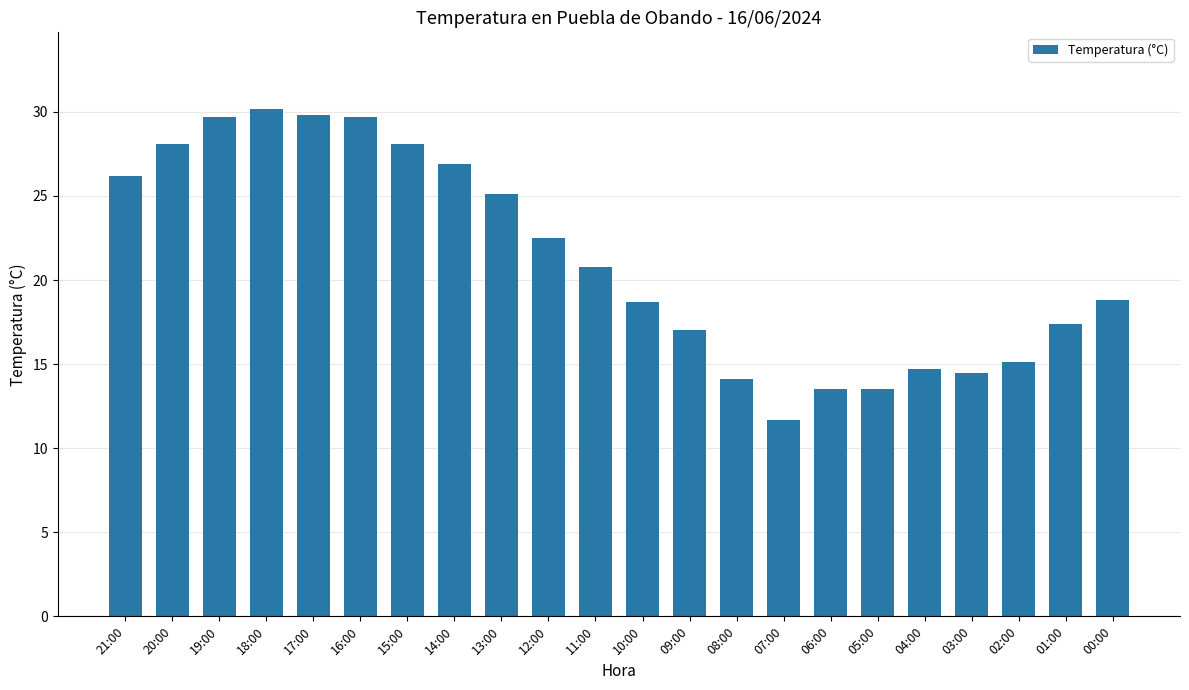

Which has a higher value, 12:00 or 10:00?

12:00